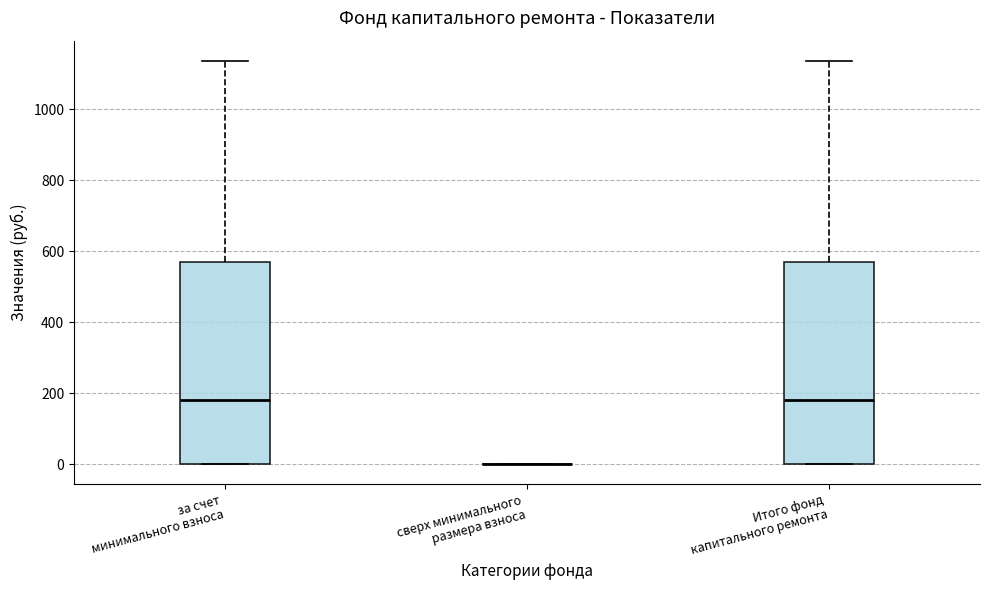

Where is the upper edge of the box for Итого фонд капитального ремонта on the y-axis? The values are not printed on the chart, so give them approximately, as read against the axis.

560